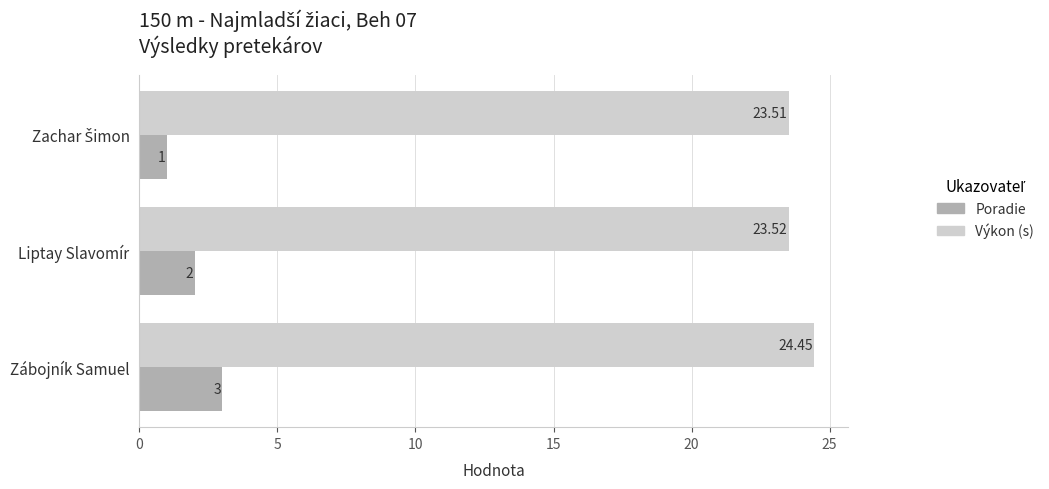

What is the difference between the maximum and minimum values in the Výkon (s) series?

0.9